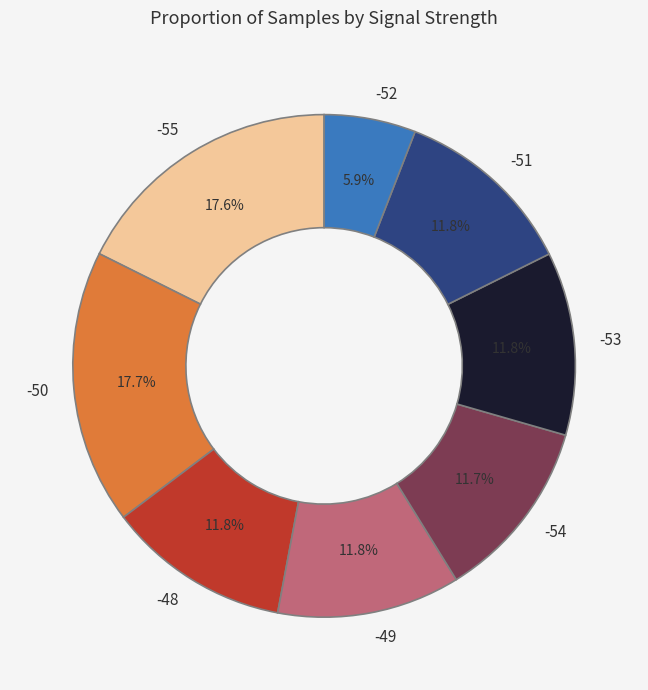

Which has a higher value, -53 or -50?

-50